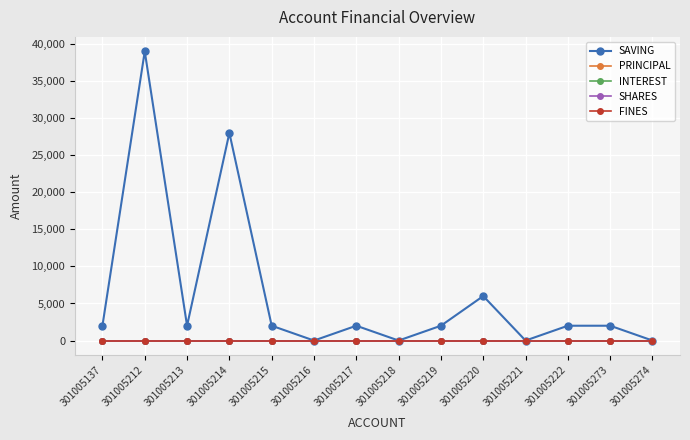

True or false: PRINCIPAL has more than 2 points higher than both neighbors.

False